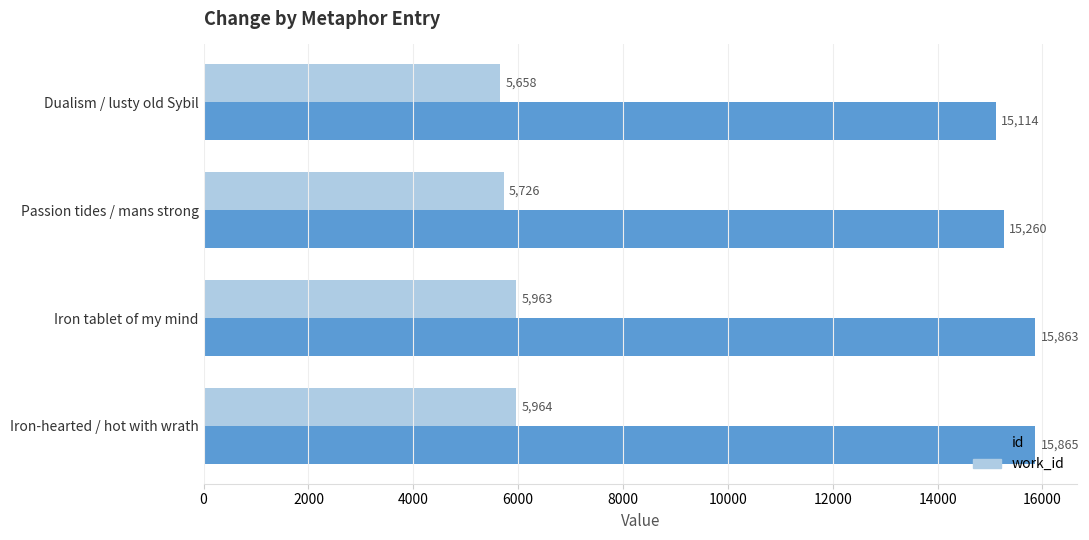

List the series in order of their peak value, lowest first.

work_id, id